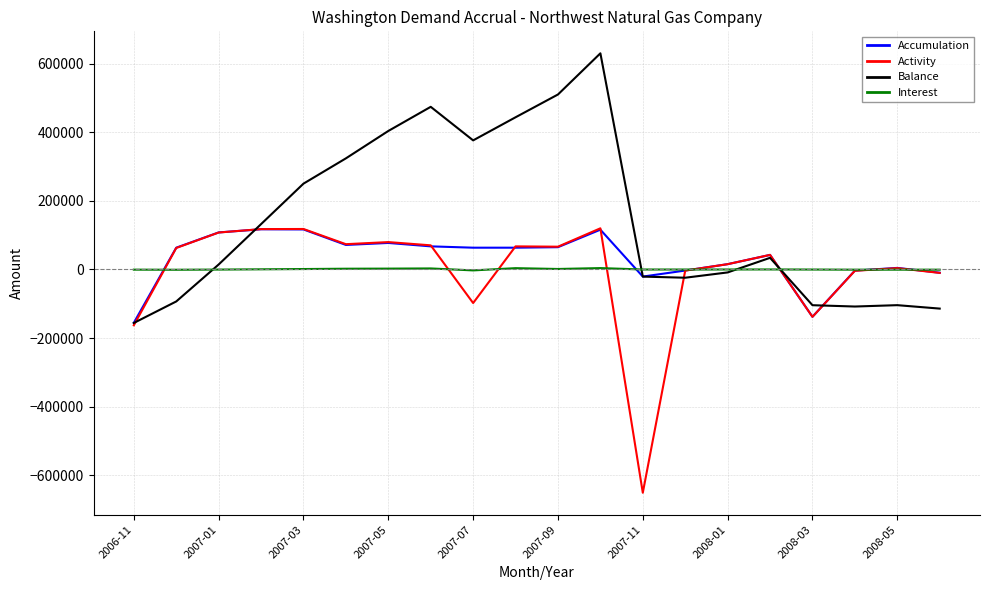

What is the sum of all Accumulation values?

663033.8